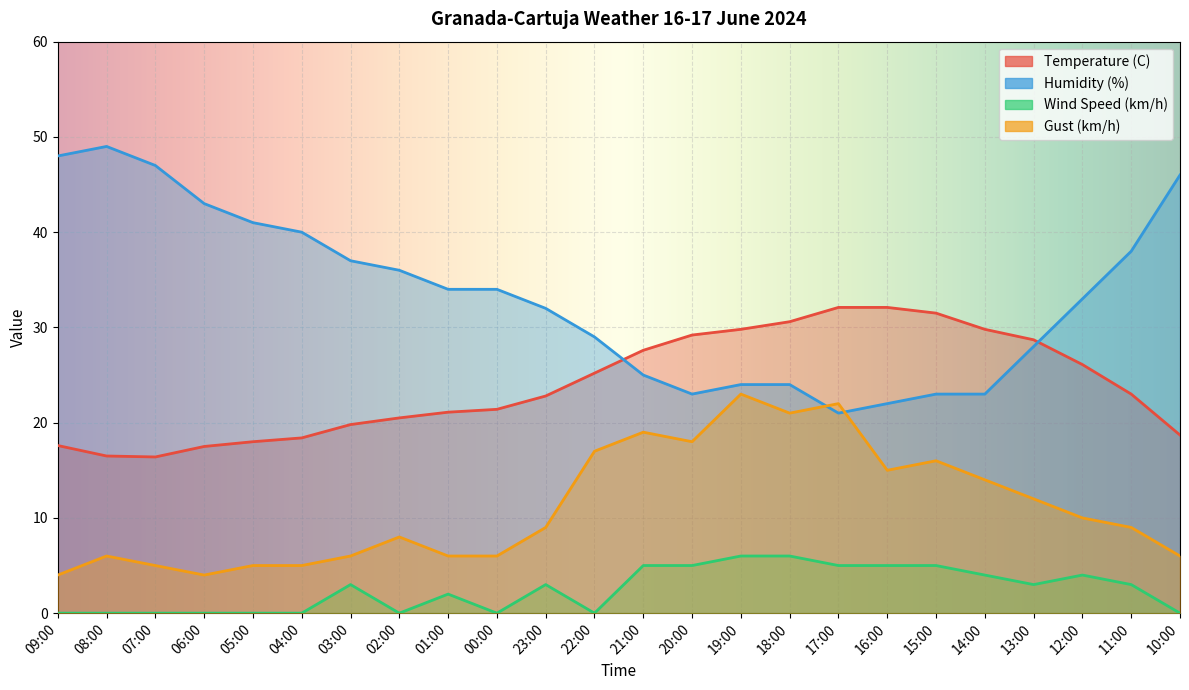

At which category is the sum across all series the highest?

19:00